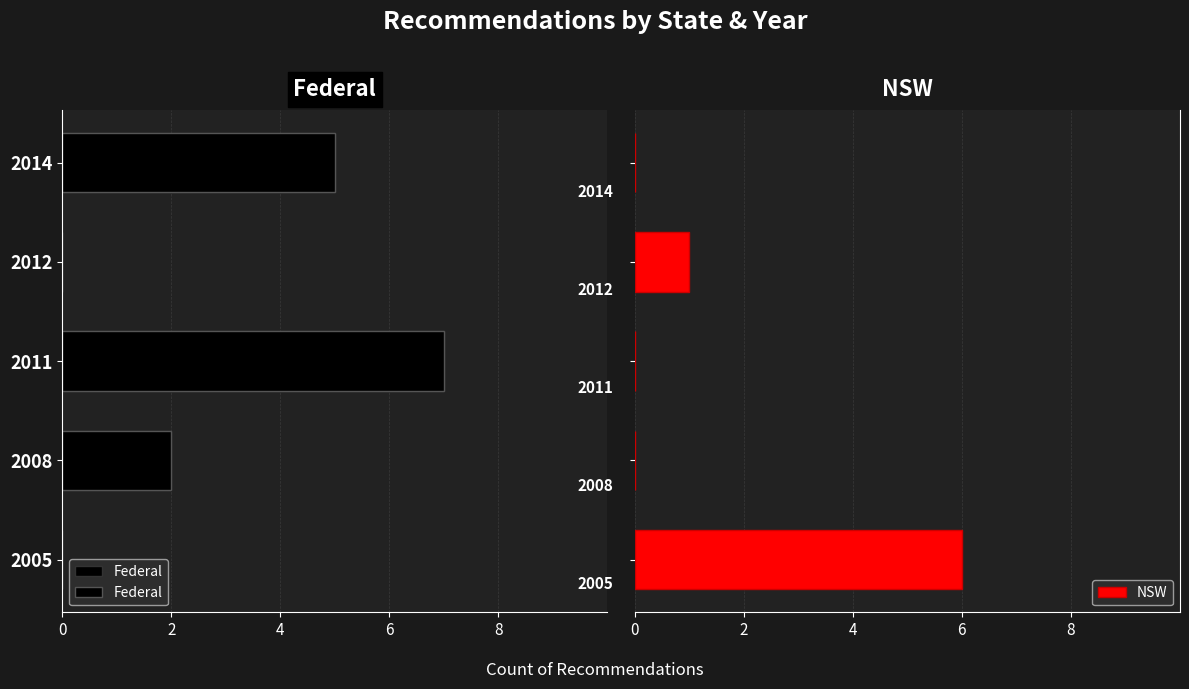

What is the sum of all NSW values?

7